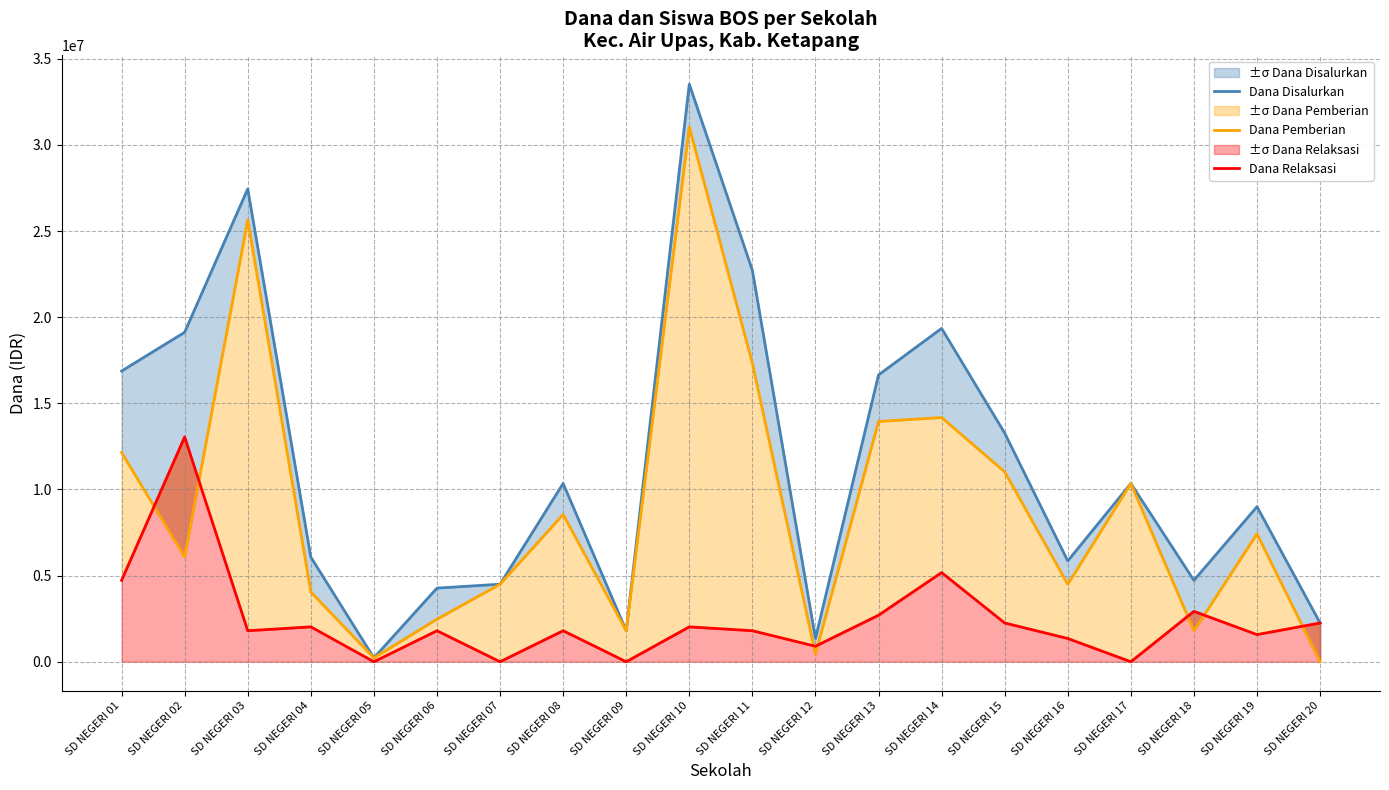

The value of Dana Pemberian at SD NEGERI 06 is 1502771. True or false?

False